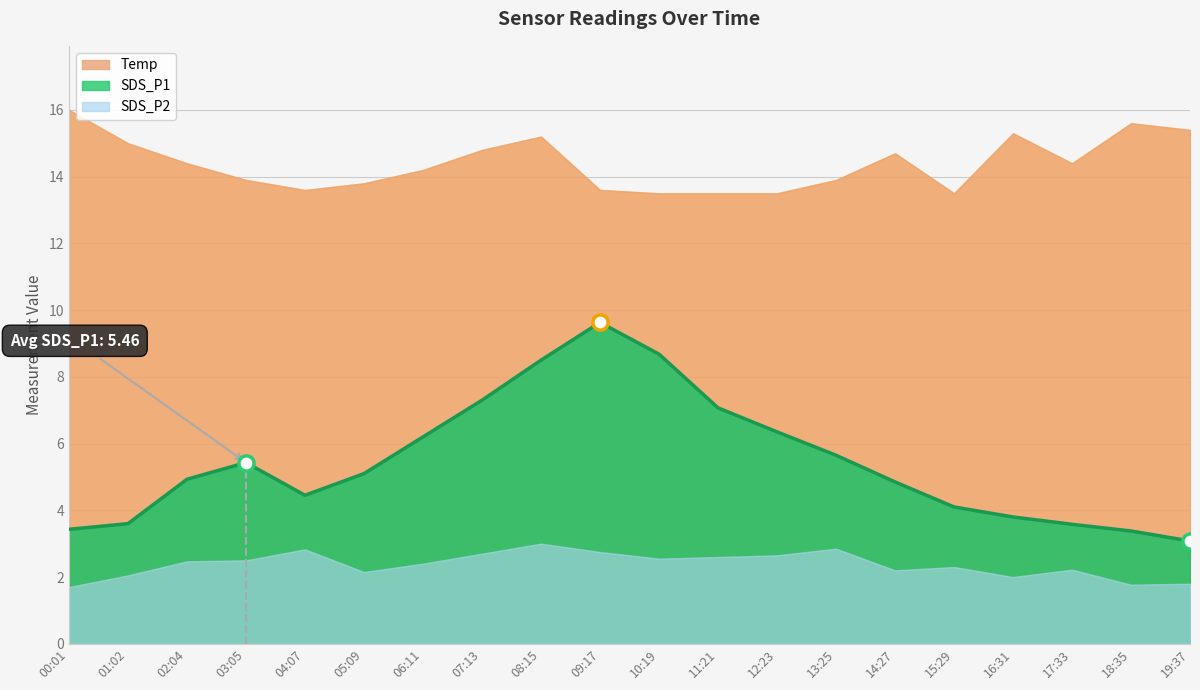

At how many categories does at least one series exceed 5?

20